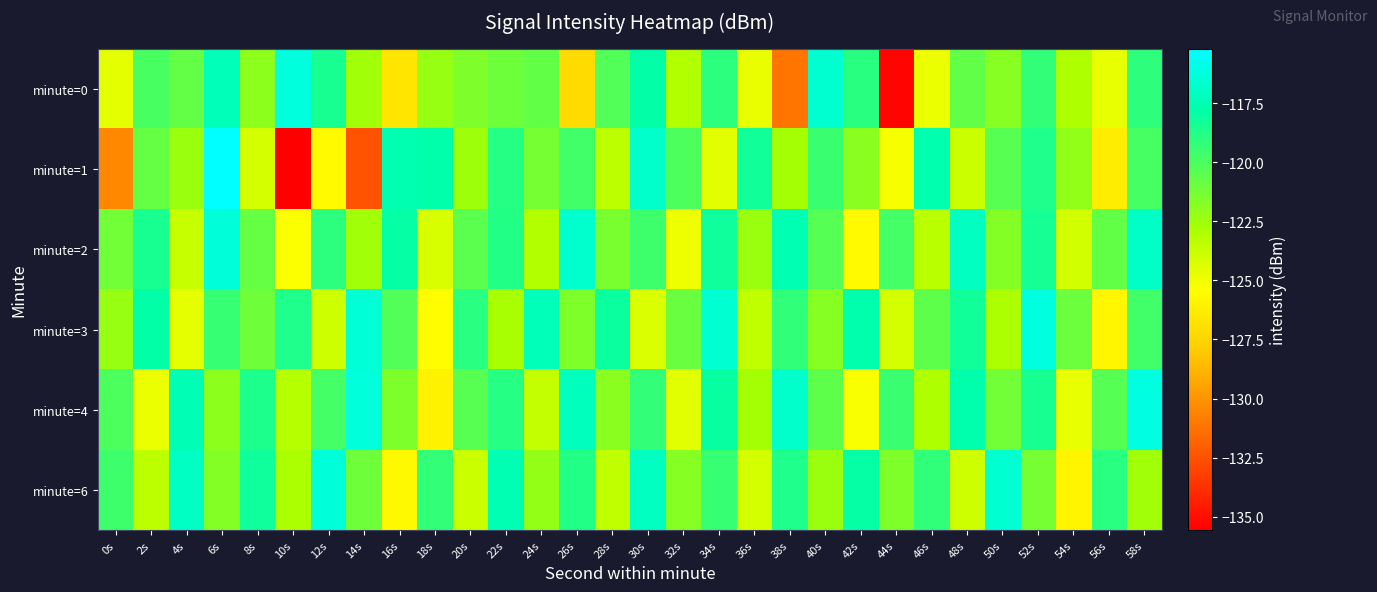

What is the total value across all series at 8s?

-724.8